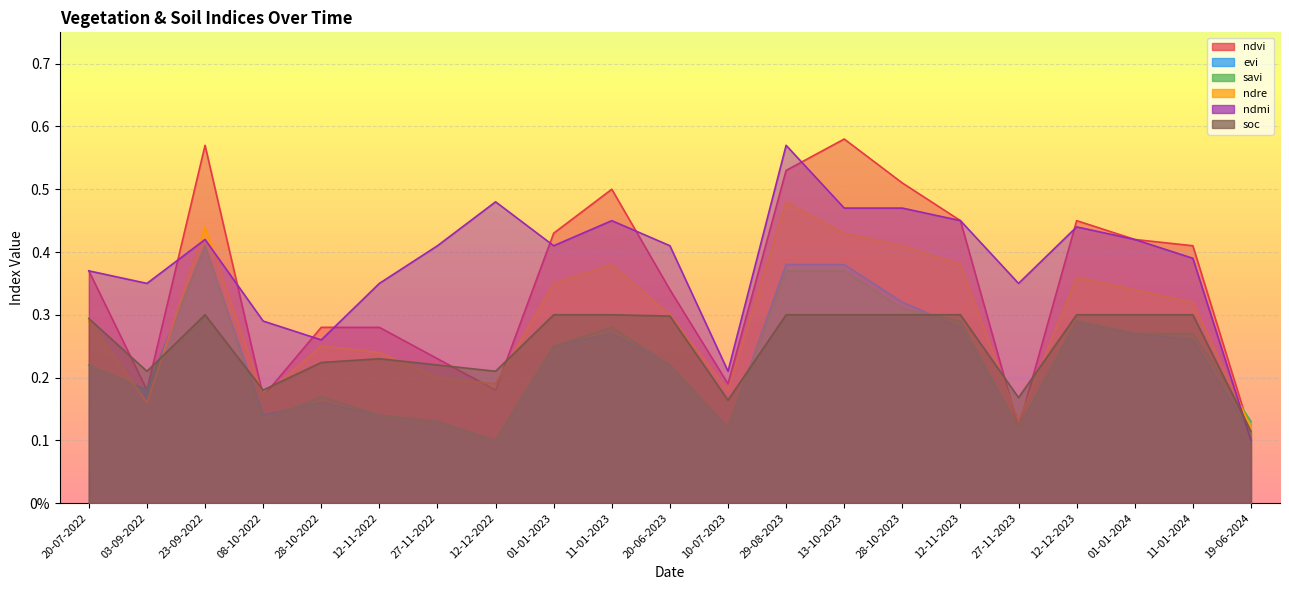

The value of savi at 28-10-2022 is 0.2. True or false?

True